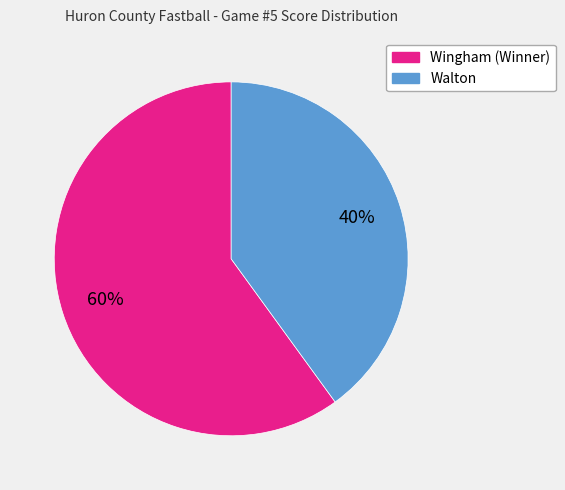

The Wingham (Winner) slice represents 50% of the pie. True or false?

False